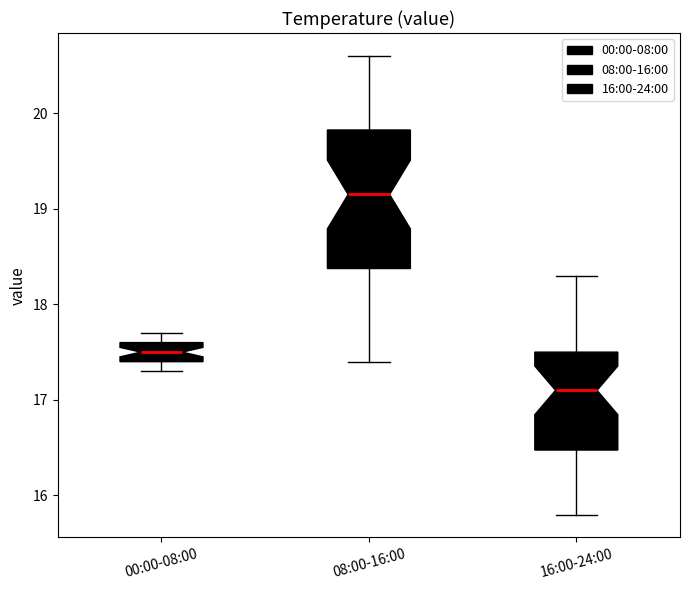

Reading left to right, transcribe this box plot: for each box, give where its median line is, the range the box spans, and where its two whiskers end, as read against the y-axis. The values are not printed on the chart, so give them approximately, as read against the axis.

00:00-08:00: median 17.5, box 17.4 to 17.6, whiskers 17.3 to 17.7
08:00-16:00: median 19.2, box 18.4 to 19.8, whiskers 17.4 to 20.6
16:00-24:00: median 17.1, box 16.5 to 17.5, whiskers 15.8 to 18.3